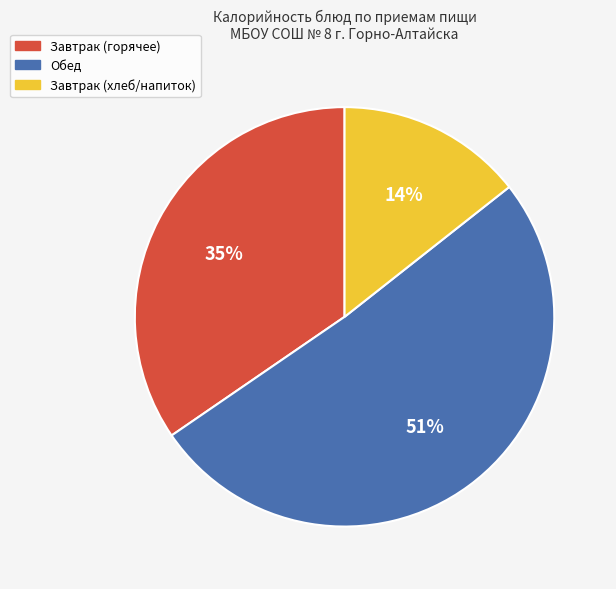

Does any single category account for the majority?

Yes